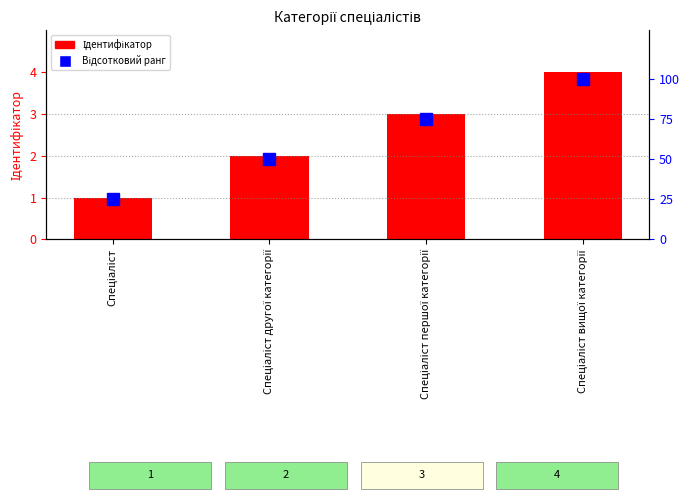

Which series has the largest range (max minus min)?

Відсотковий ранг